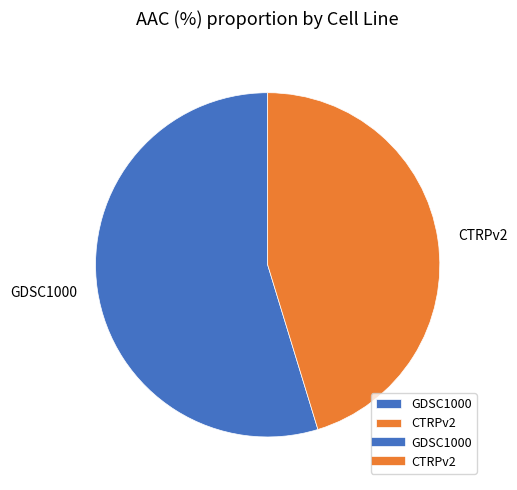

Is it true that GDSC1000 is 65% of the pie?

False